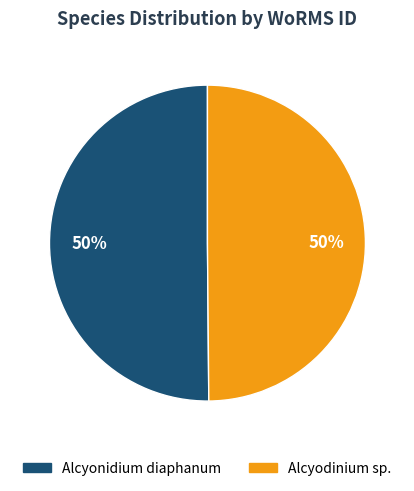

To the nearest percent, what percentage of the pie is Alcyodinium sp.?

50%